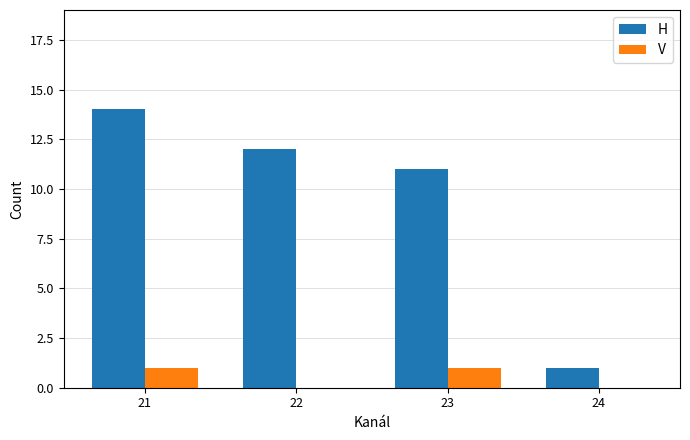

Reading left to right, transcribe all the data shown in this chart.

H: 21=14	22=12	23=11	24=1
V: 21=1	22=0	23=1	24=0